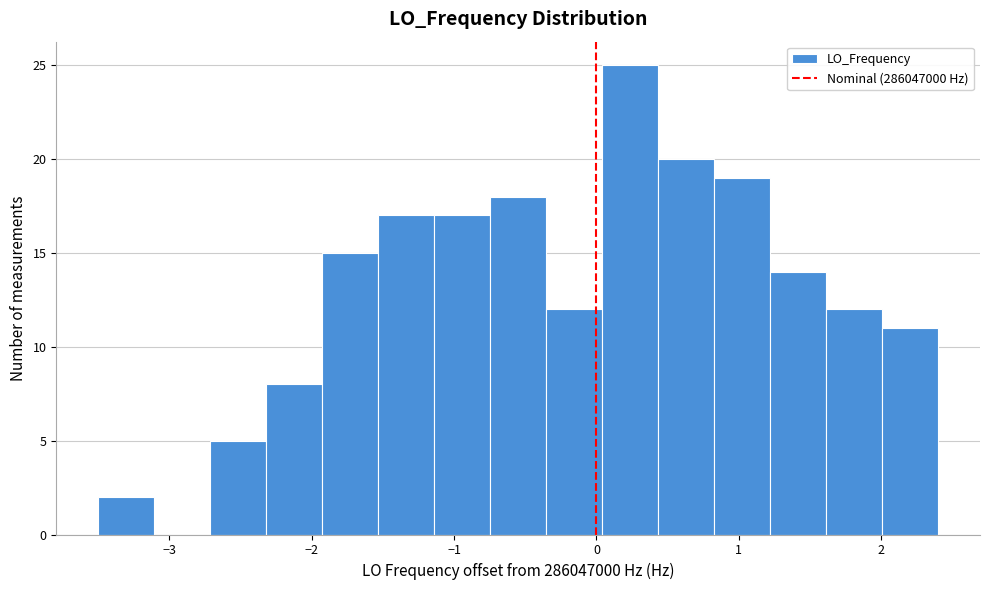

Read against the x-axis, roughly where is the centre of the tallest bar?

0.2